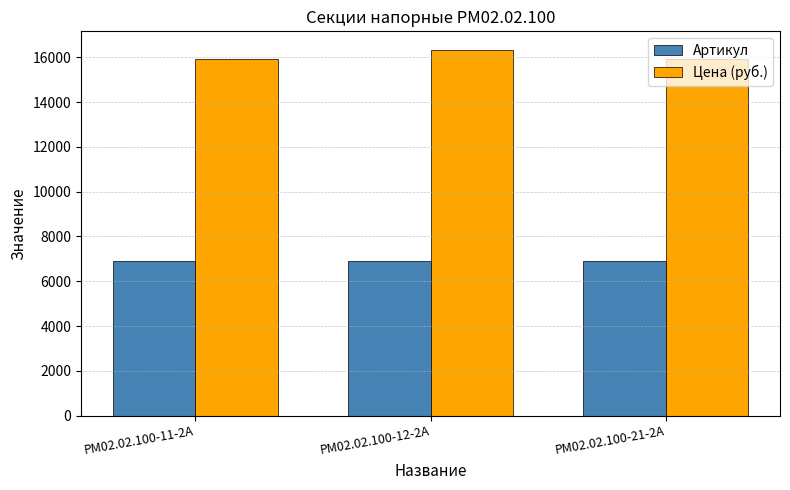

At how many categories does at least one series exceed 10208?

3